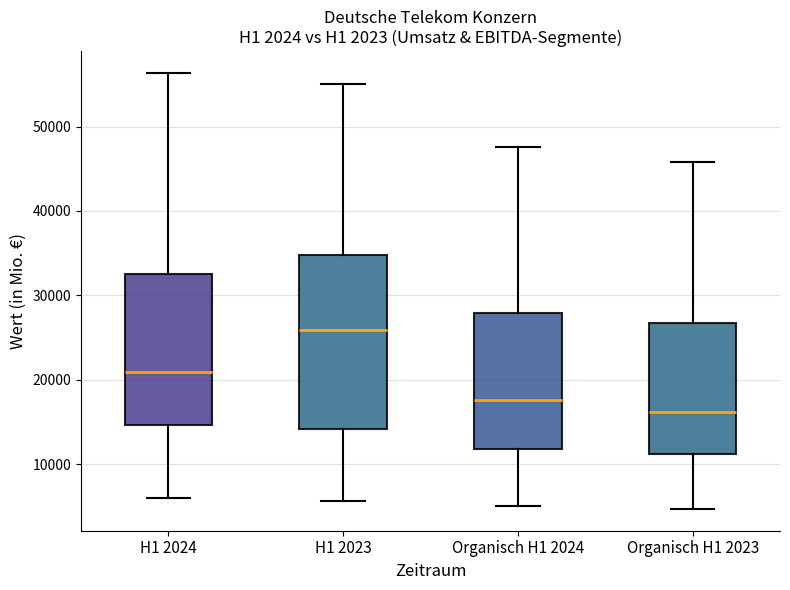

Reading left to right, transcribe this box plot: for each box, give where its median line is, the range the box spans, and where its two whiskers end, as read against the y-axis. The values are not printed on the chart, so give them approximately, as read against the axis.

H1 2024: median 21000, box 15000 to 33000, whiskers 6000 to 56000
H1 2023: median 26000, box 14000 to 35000, whiskers 6000 to 55000
Organisch H1 2024: median 18000, box 12000 to 28000, whiskers 5000 to 48000
Organisch H1 2023: median 16000, box 11000 to 27000, whiskers 5000 to 46000